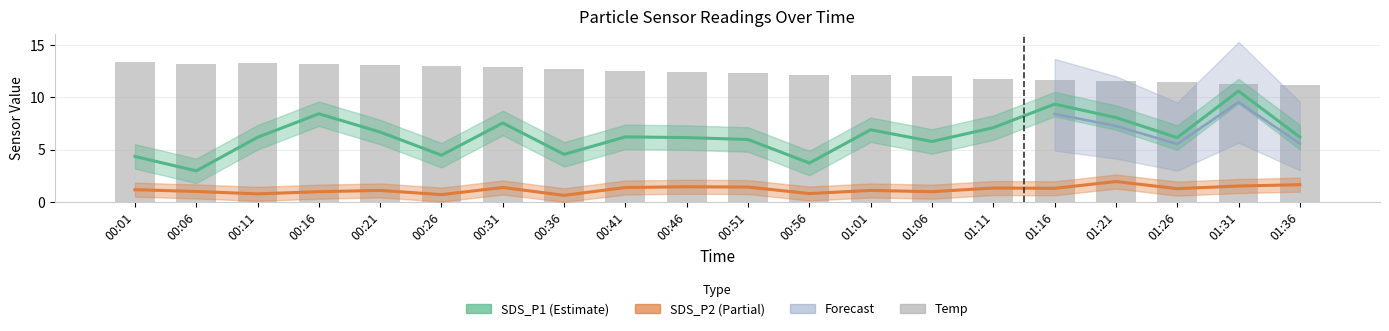

What is the label of the 19th bar from the right?

00:06